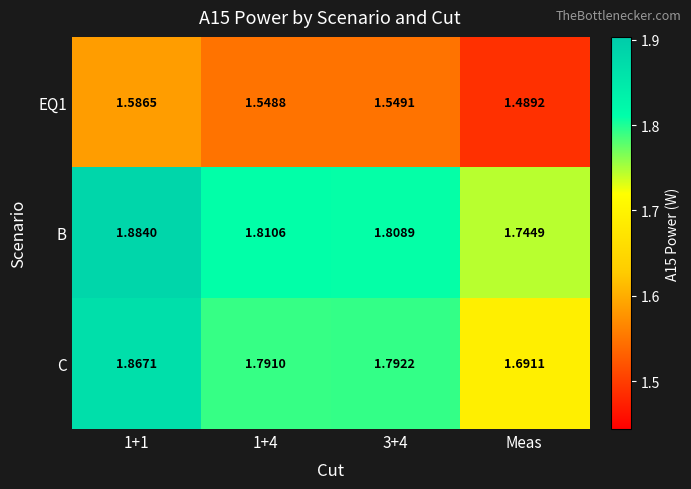

Where is B nearest to the value 1?

Meas